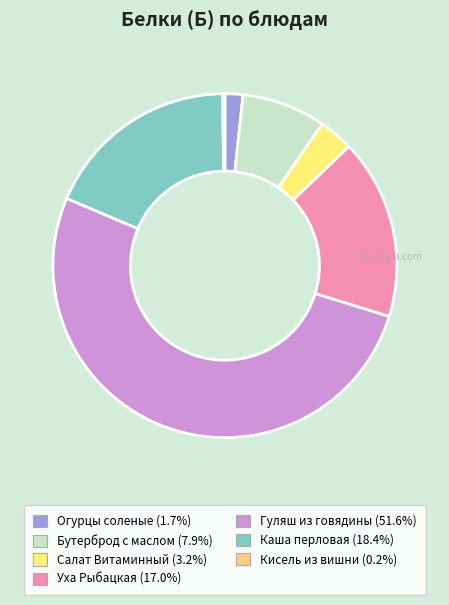

What portion of the pie excludes Каша перловая?

81.6%